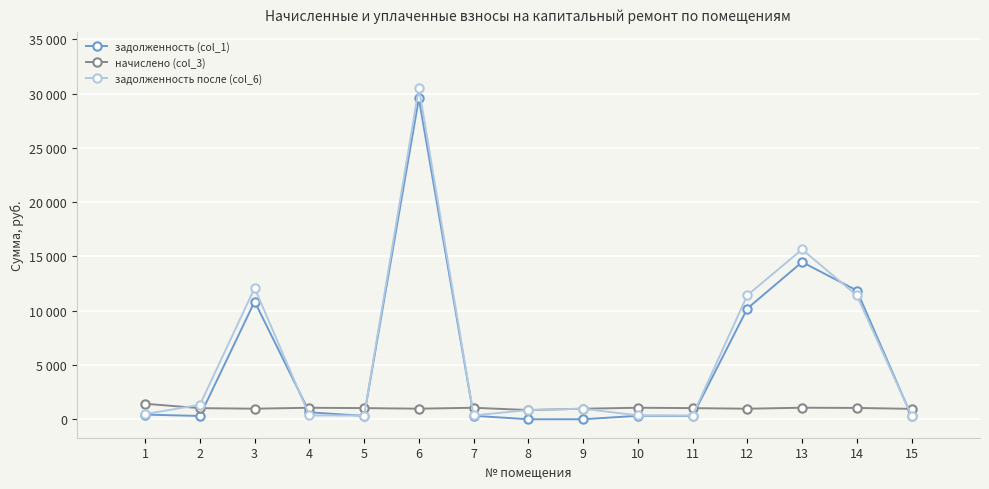

The задолженность (col_1) series shows 320.8 at 10. True or false?

True